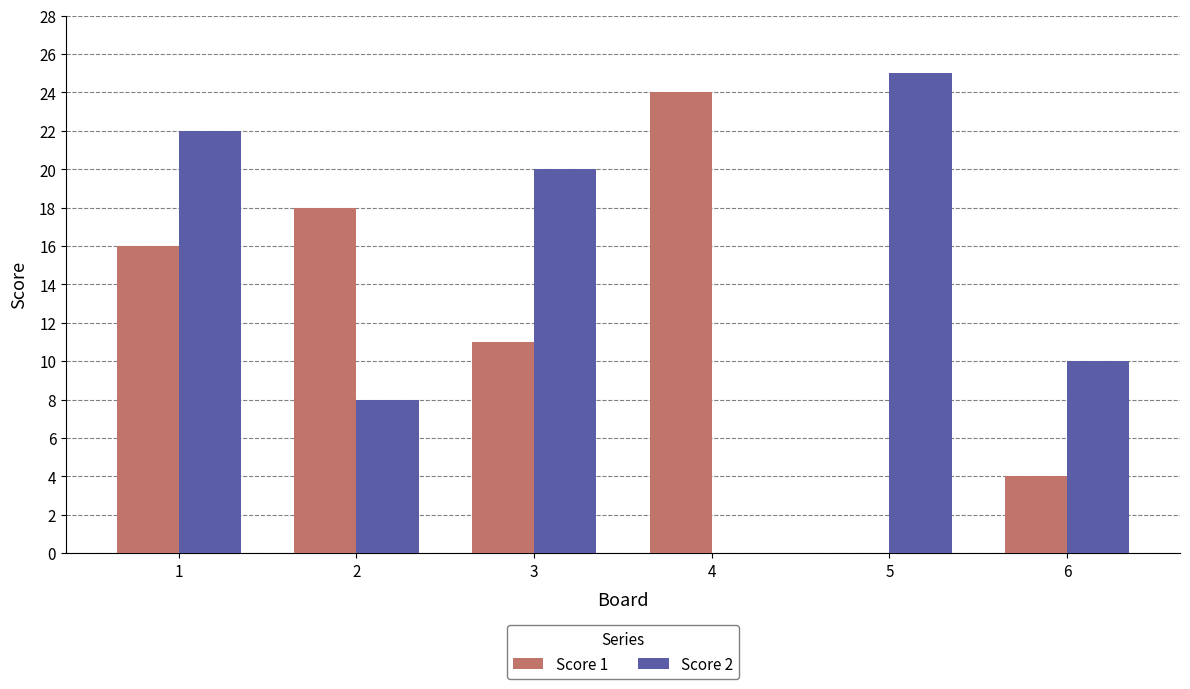

What is the average value of the Score 2 series?

14